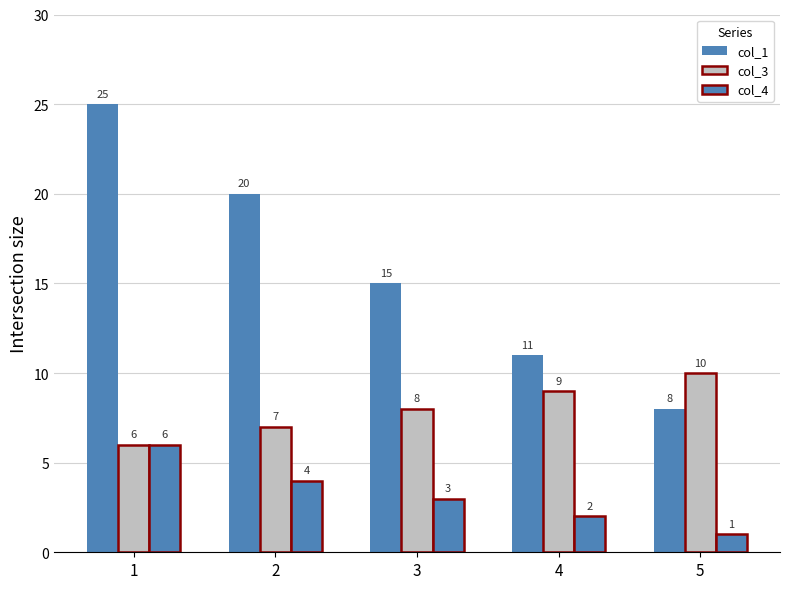

List the series in order of their peak value, lowest first.

col_4, col_3, col_1